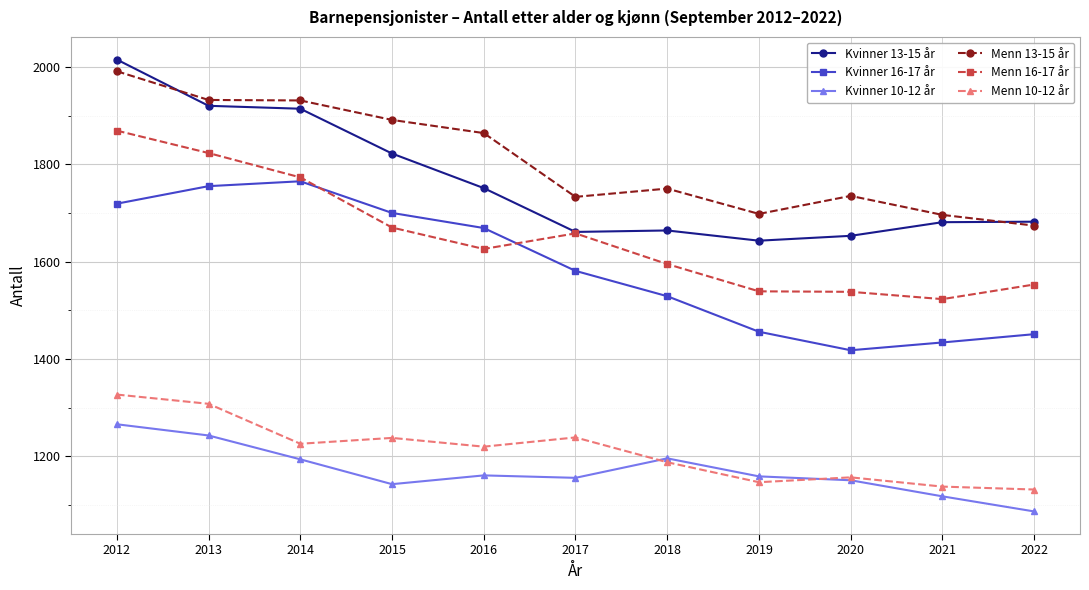

What is the highest value of the Kvinner 16-17 år series?

1765